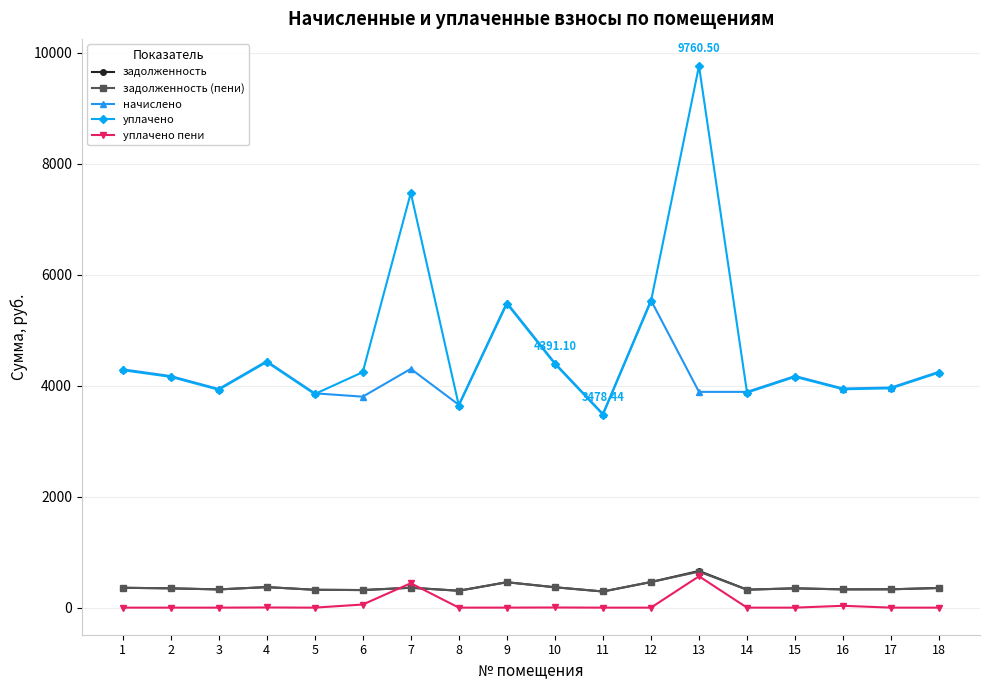

Which series changed the most between 7 and 14?

уплачено